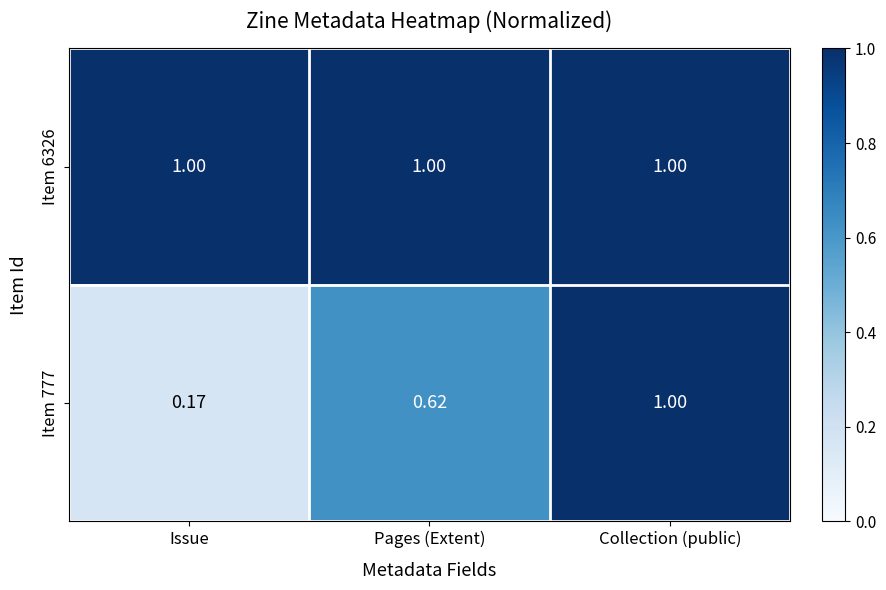

At which label does Item 777 reach its minimum?

Issue